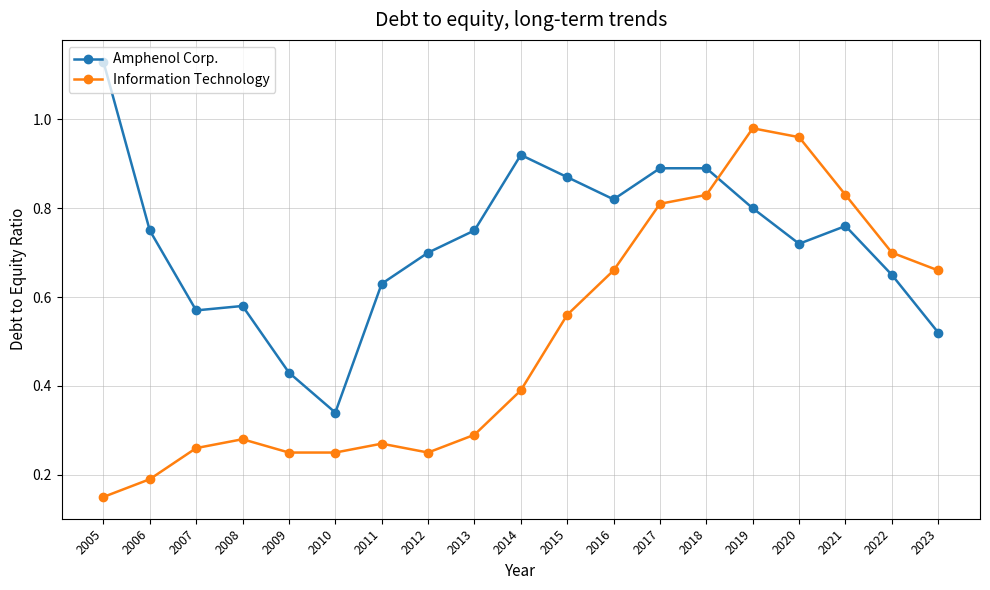

At which label is Amphenol Corp. closest to 0?

2010